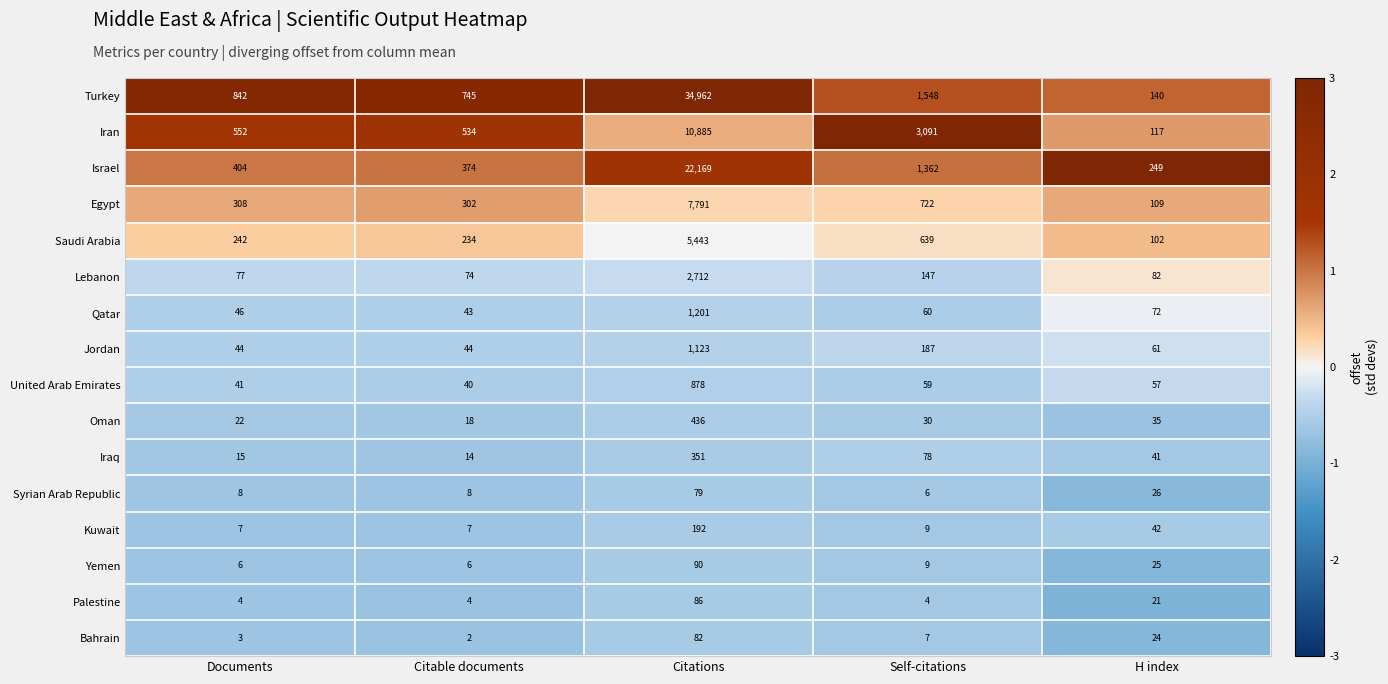

What is the lowest value of the Egypt series?

109